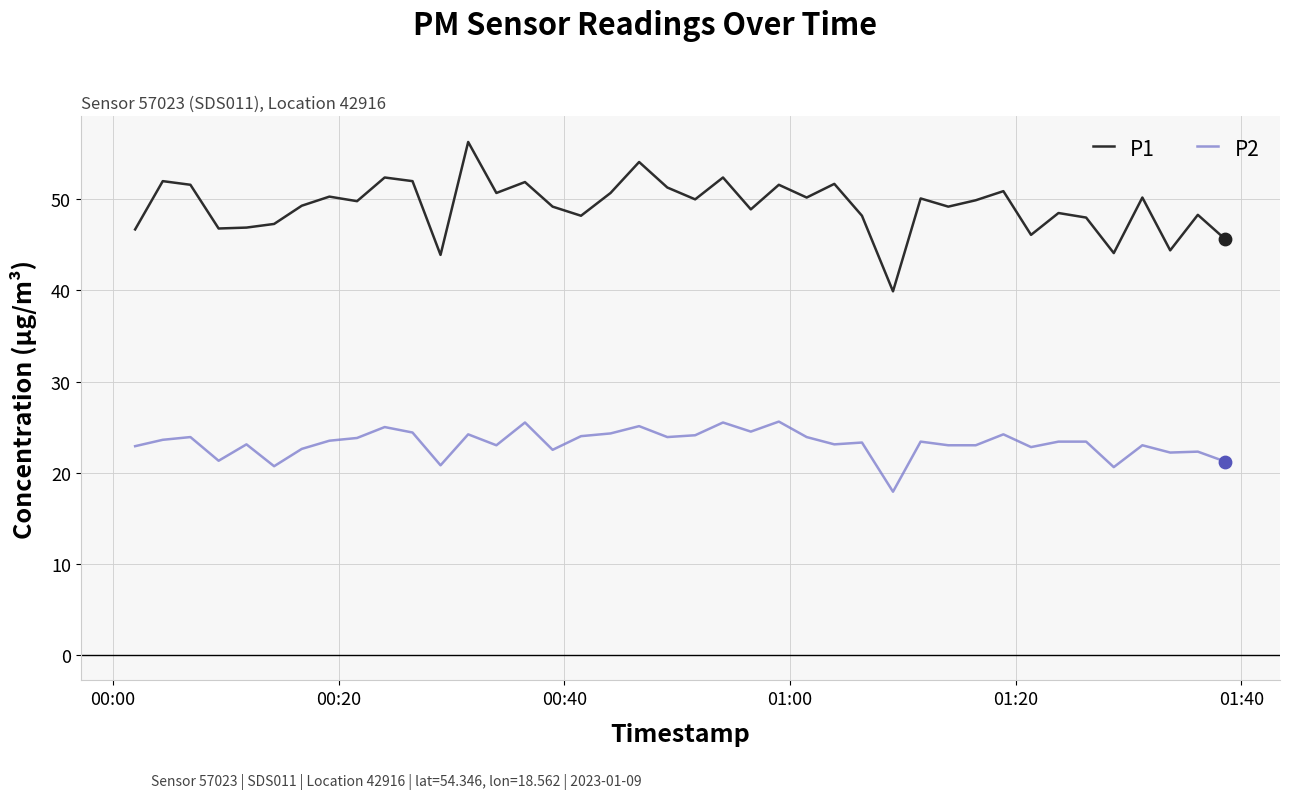

At how many categories does at least one series exceed 25?

40